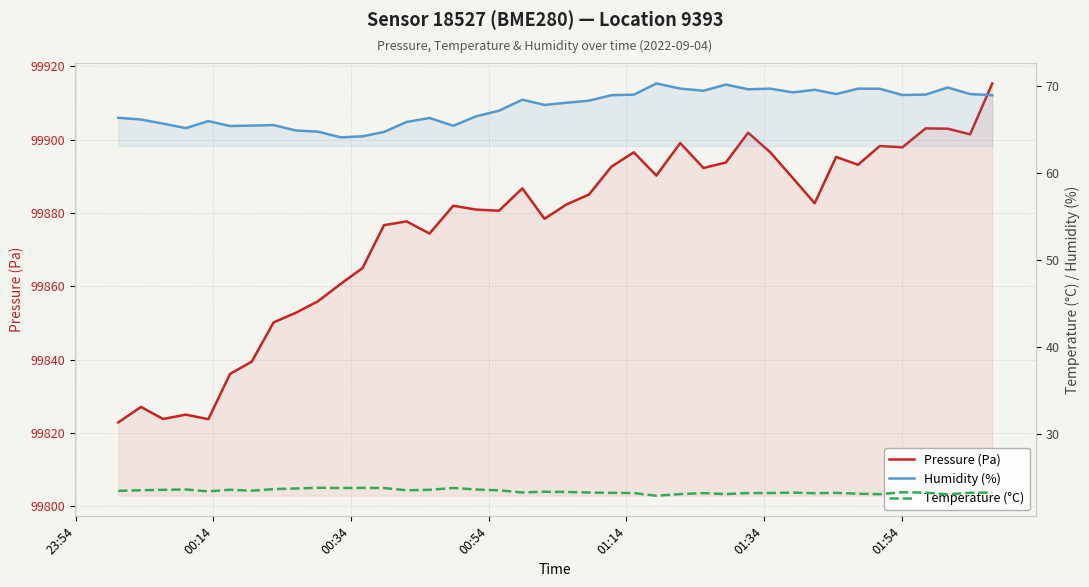

Count the number of data series in this chart.

3